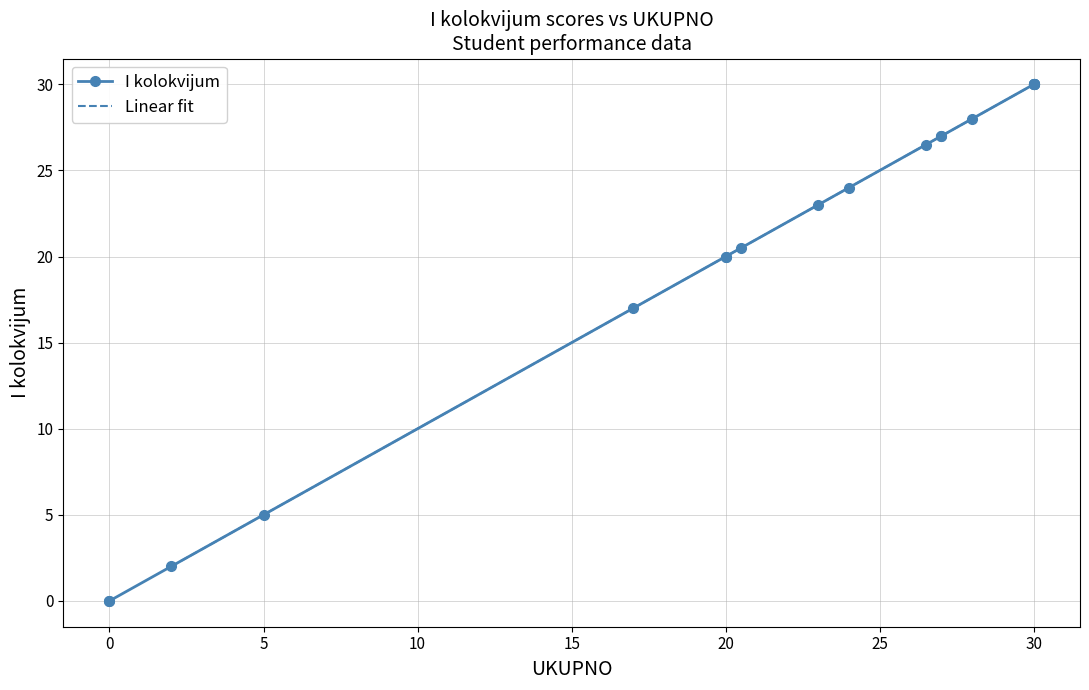

What is the highest value of the Linear fit series?

30.0